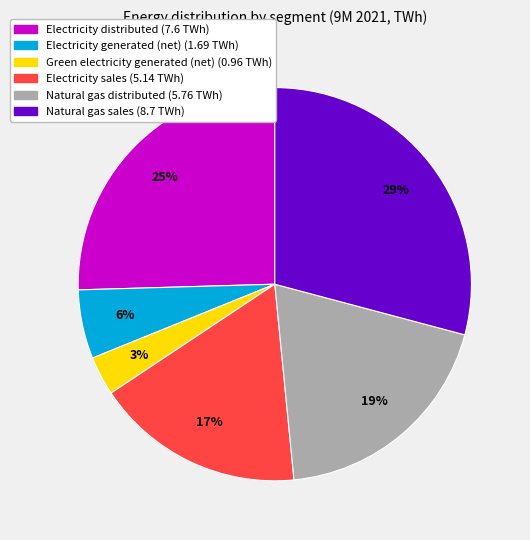

Which category has the biggest portion of the pie?

Natural gas sales